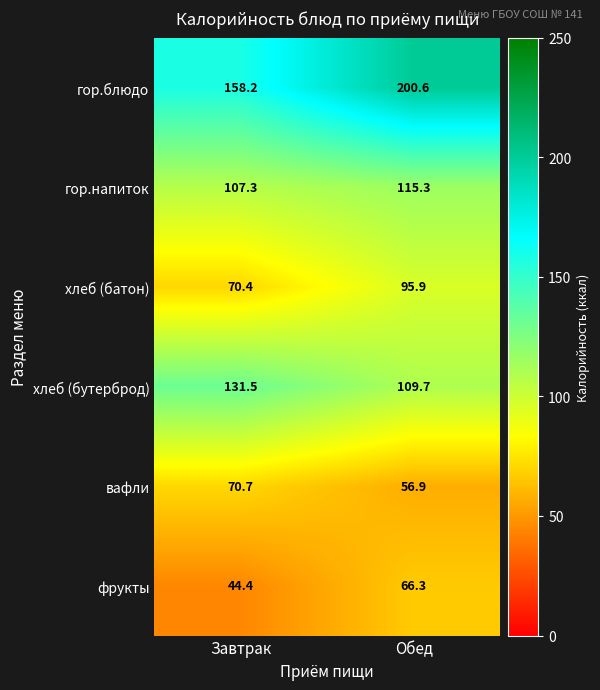

The вафли series shows 30.4 at Завтрак. True or false?

False